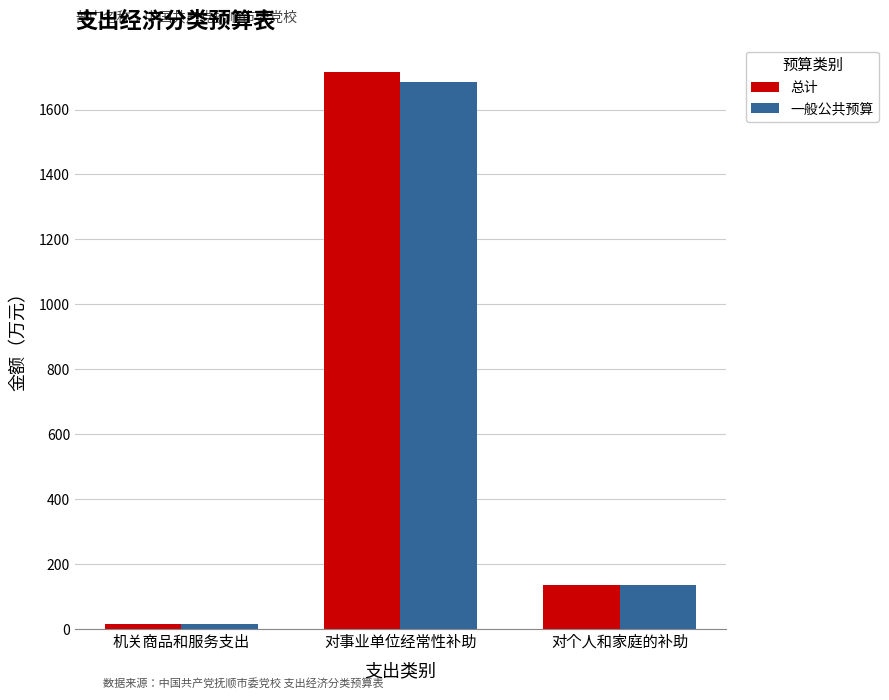

Reading right to left, what are all the values shown in this chart?

总计: 135.7	1714.1	17.0
一般公共预算: 135.7	1684.1	17.0